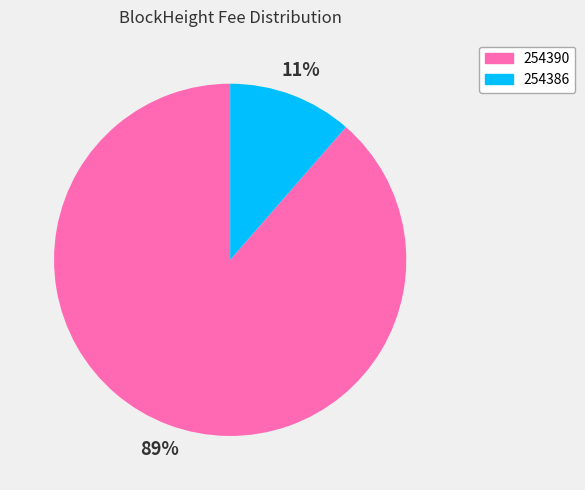

To the nearest percent, what is the combined percentage of 254386 and 254390?

100%